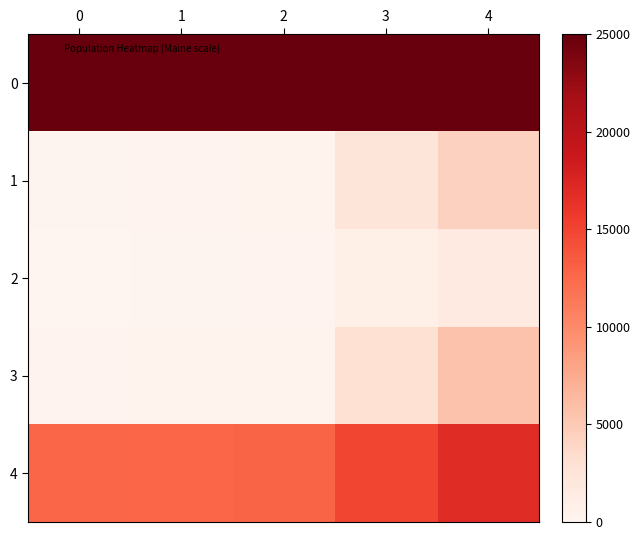

Which has a higher value, 2 or 0?

2